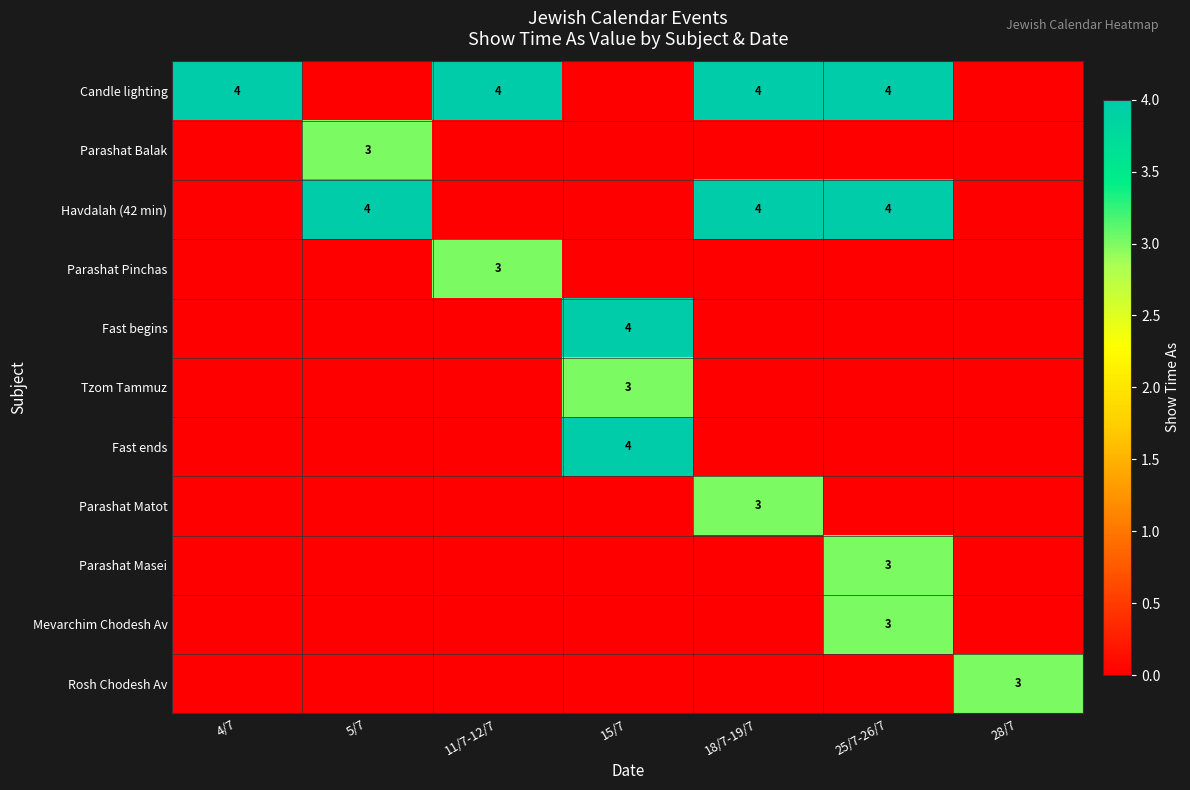

True or false: Candle lighting has a value of 6 at 4/7.

False